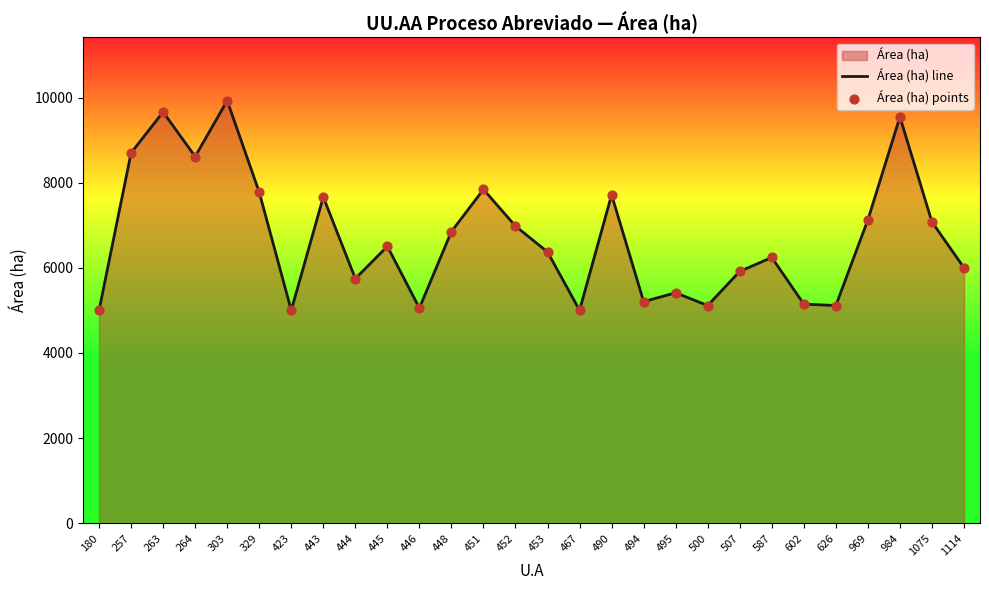

At how many categories does at least one series exceed 6330?

15